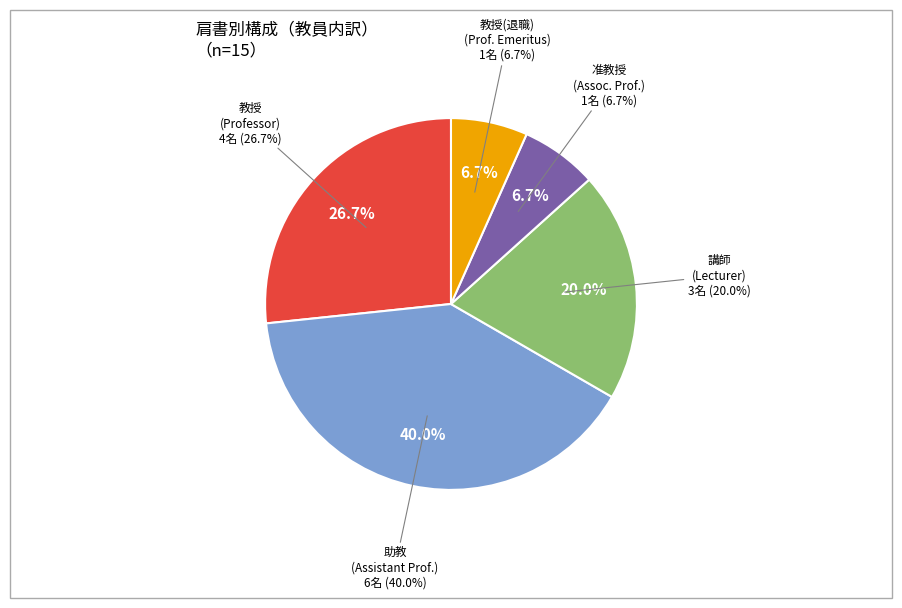

Does 教授 represent more than half of the total?

No